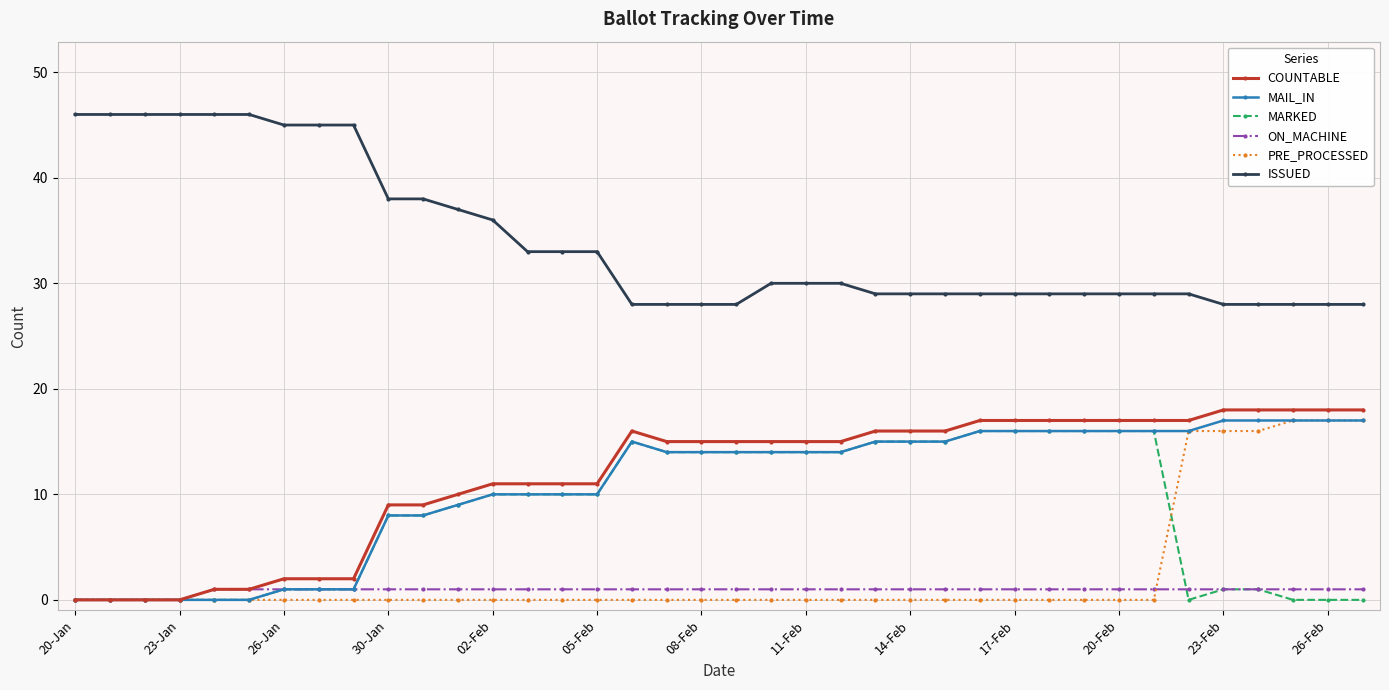

What is the maximum value shown in the chart?

46